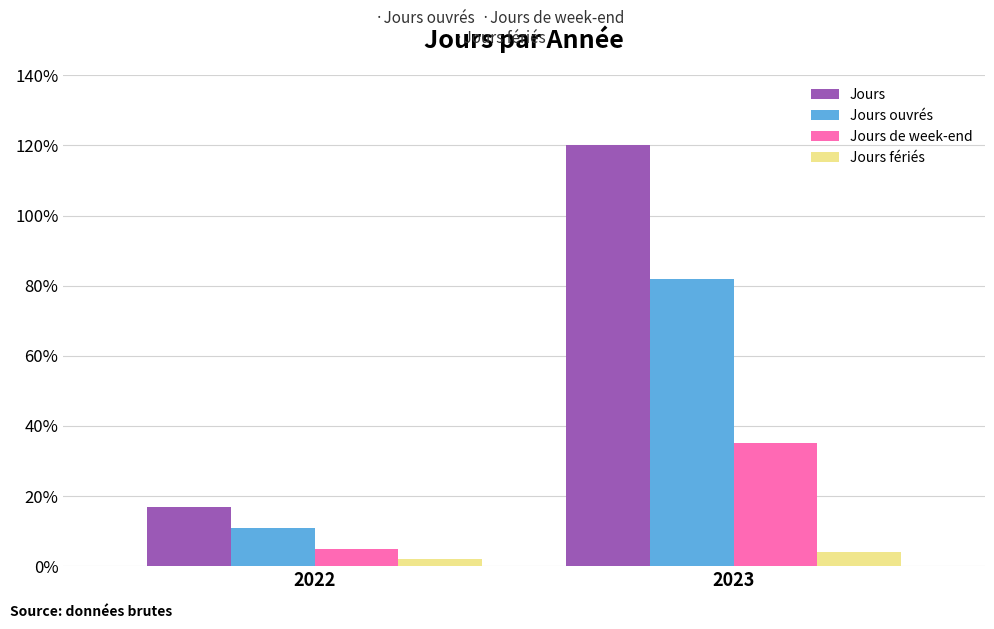

How many bars are there in total?

8